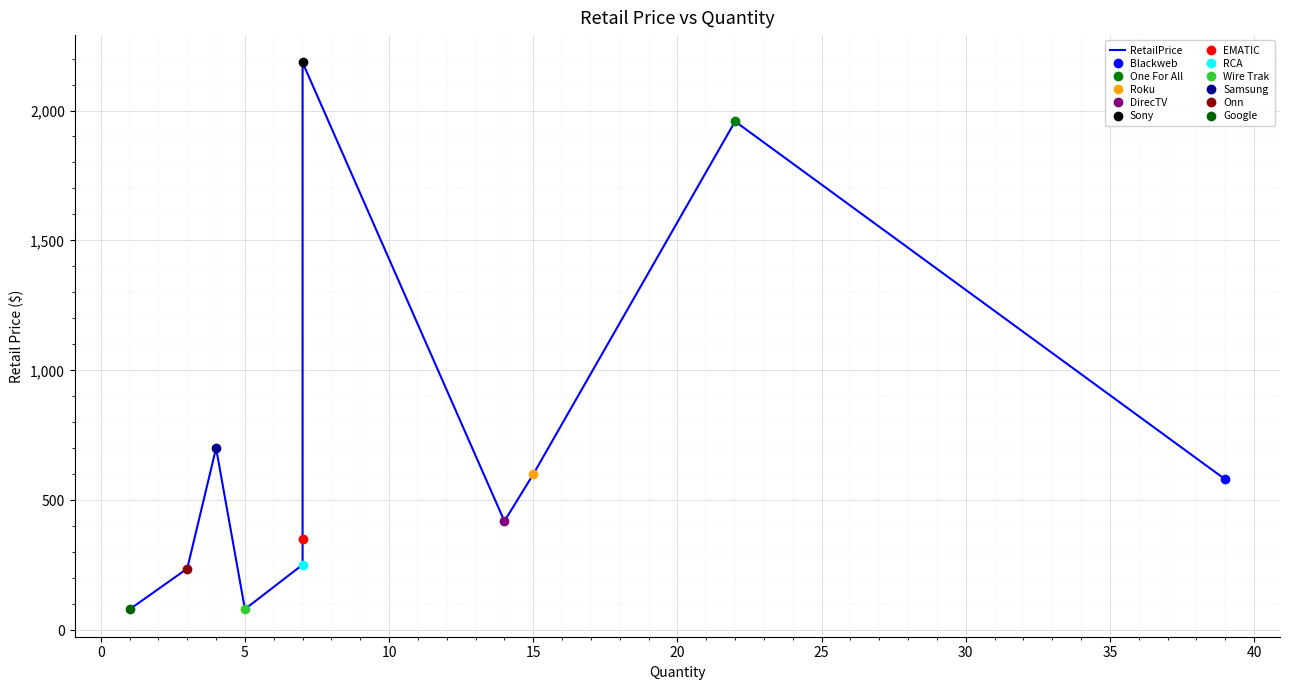

What is the minimum value shown in the chart?

80.0